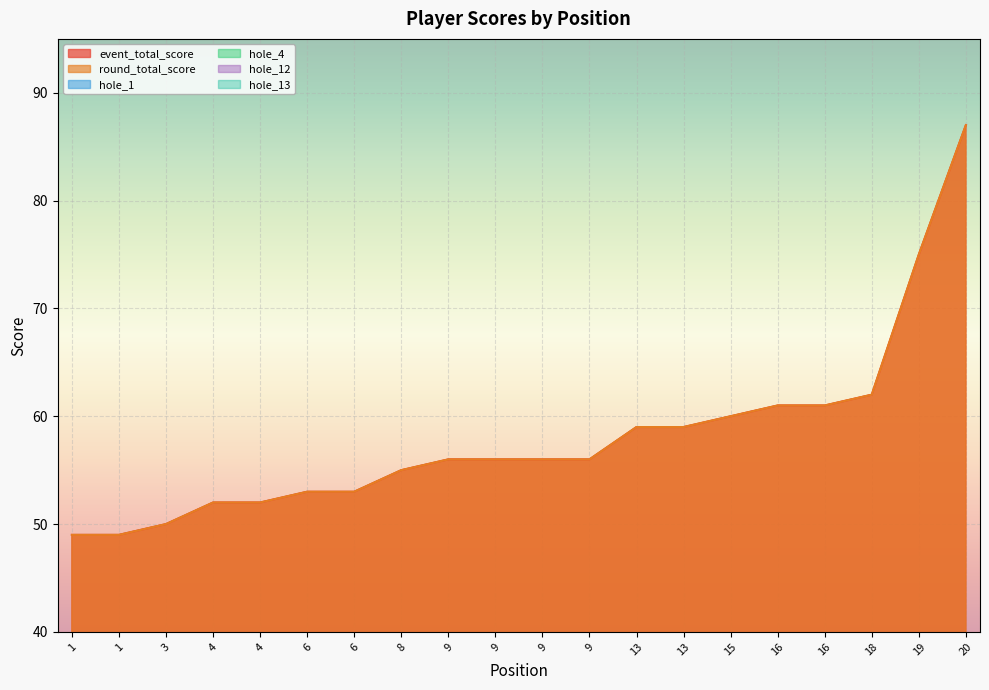

True or false: hole_4 and round_total_score intersect in this chart.

False